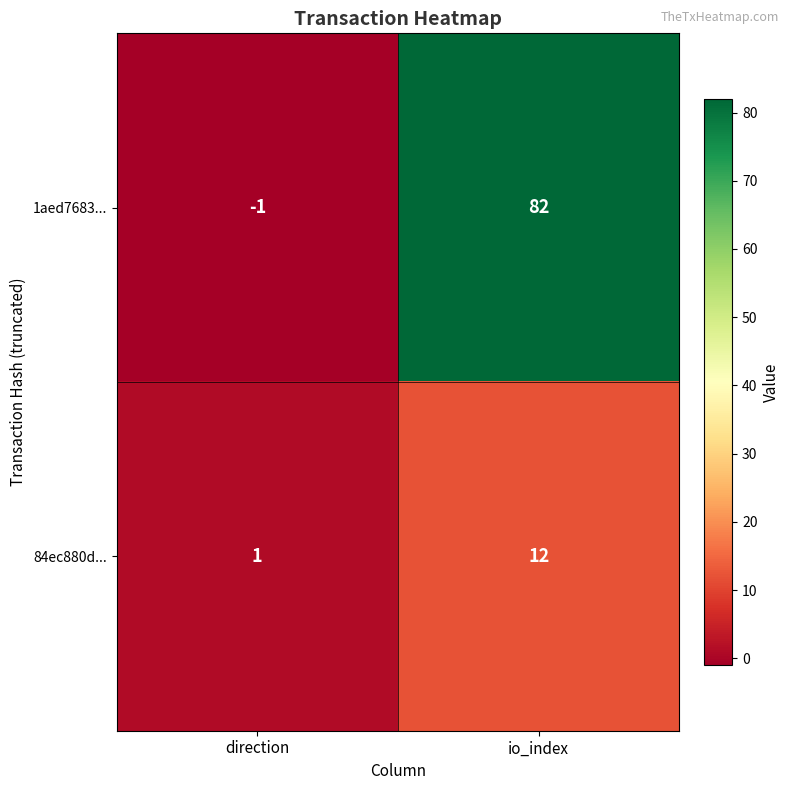

At how many categories does at least one series exceed 54?

1